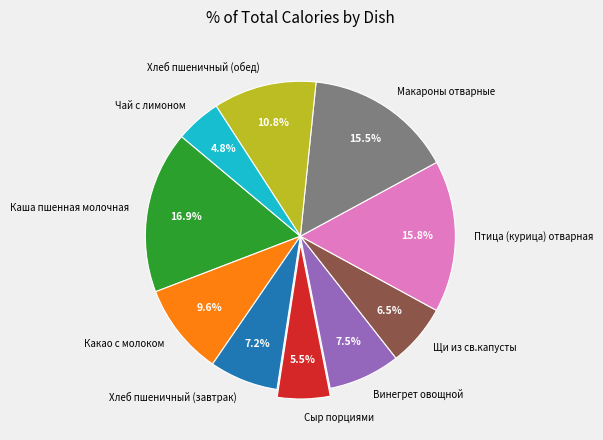

True or false: Птица (курица) отварная accounts for 16% of the total.

True